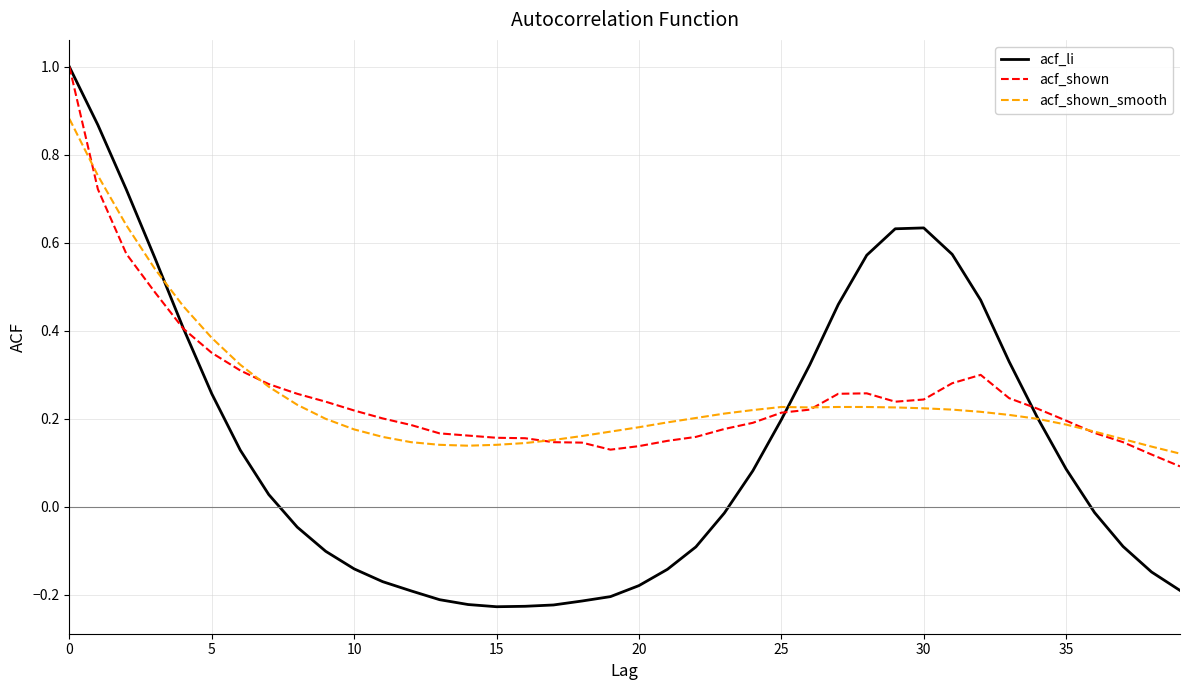

Which series has the largest range (max minus min)?

acf_li